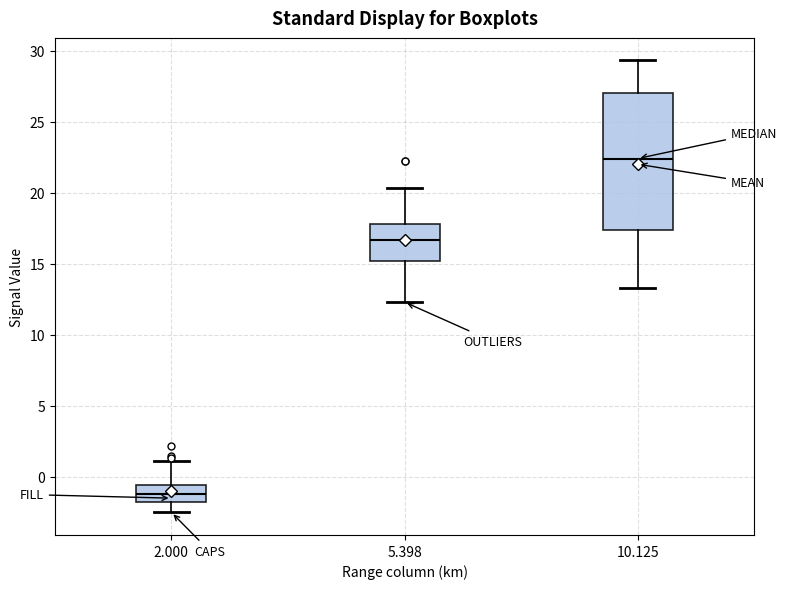

Reading left to right, read every box against the y-axis: the position of its median line, the range the box covers, and the ends of its whiskers. The values are not printed on the chart, so give them approximately, as read against the axis.

2.000: median -1.0, box -2.0 to -0.5, whiskers -2.5 to 1.0
5.398: median 16.5, box 15.0 to 18.0, whiskers 12.5 to 20.5
10.125: median 22.5, box 17.5 to 27.0, whiskers 13.5 to 29.5